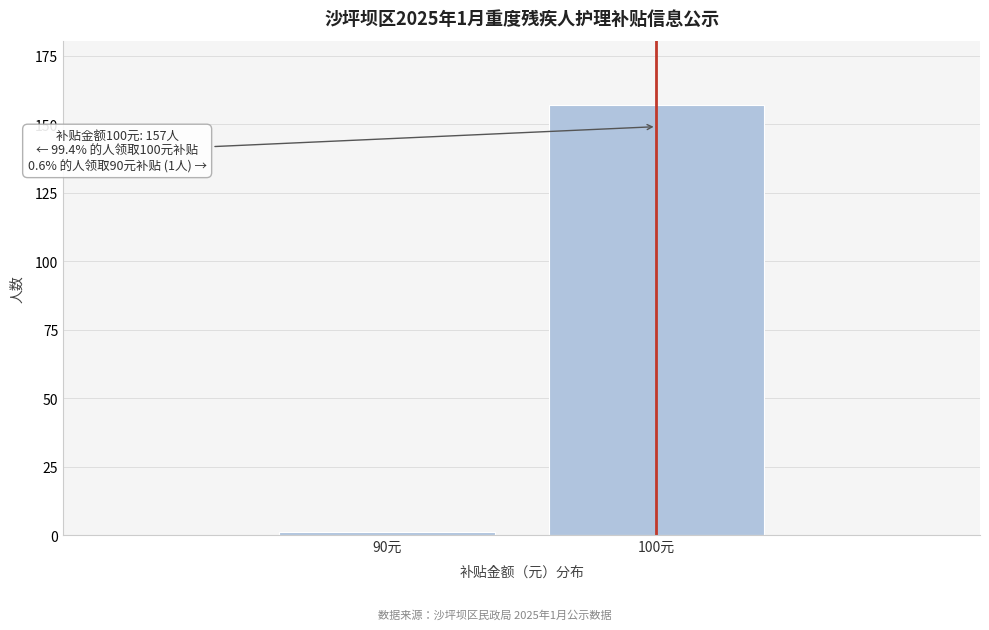

Reading left to right, transcribe all the data shown in this chart.

90元=1	100元=157